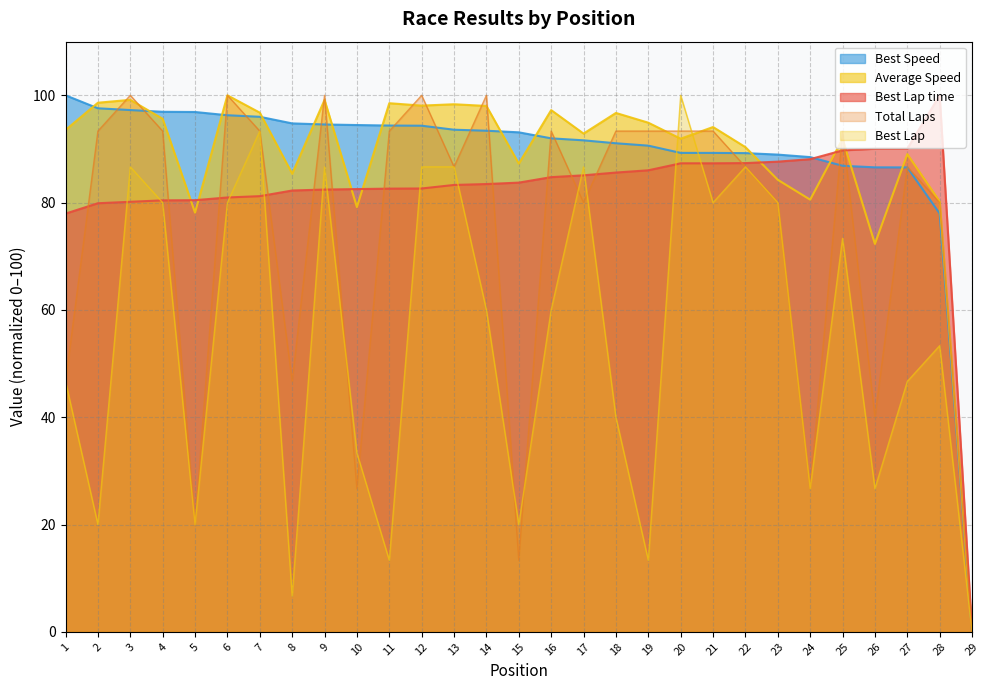

True or false: Best Lap has more than 2 points higher than both neighbors.

True